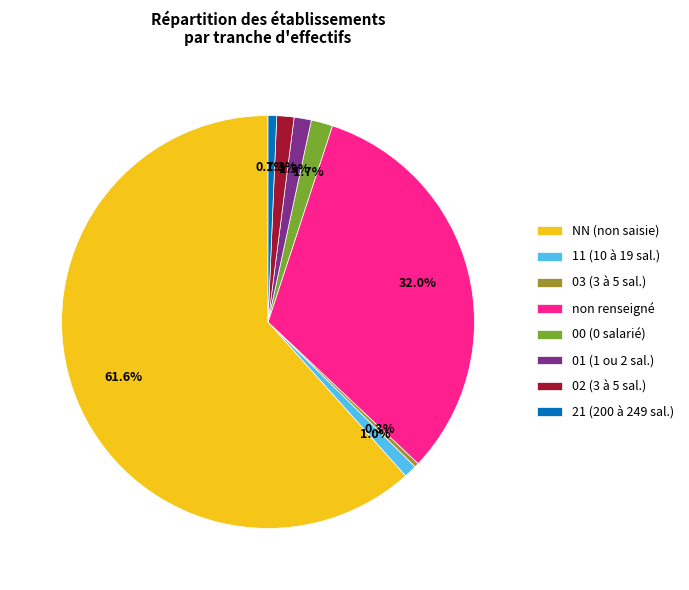

What is the largest slice in the pie chart?

NN (non saisie)